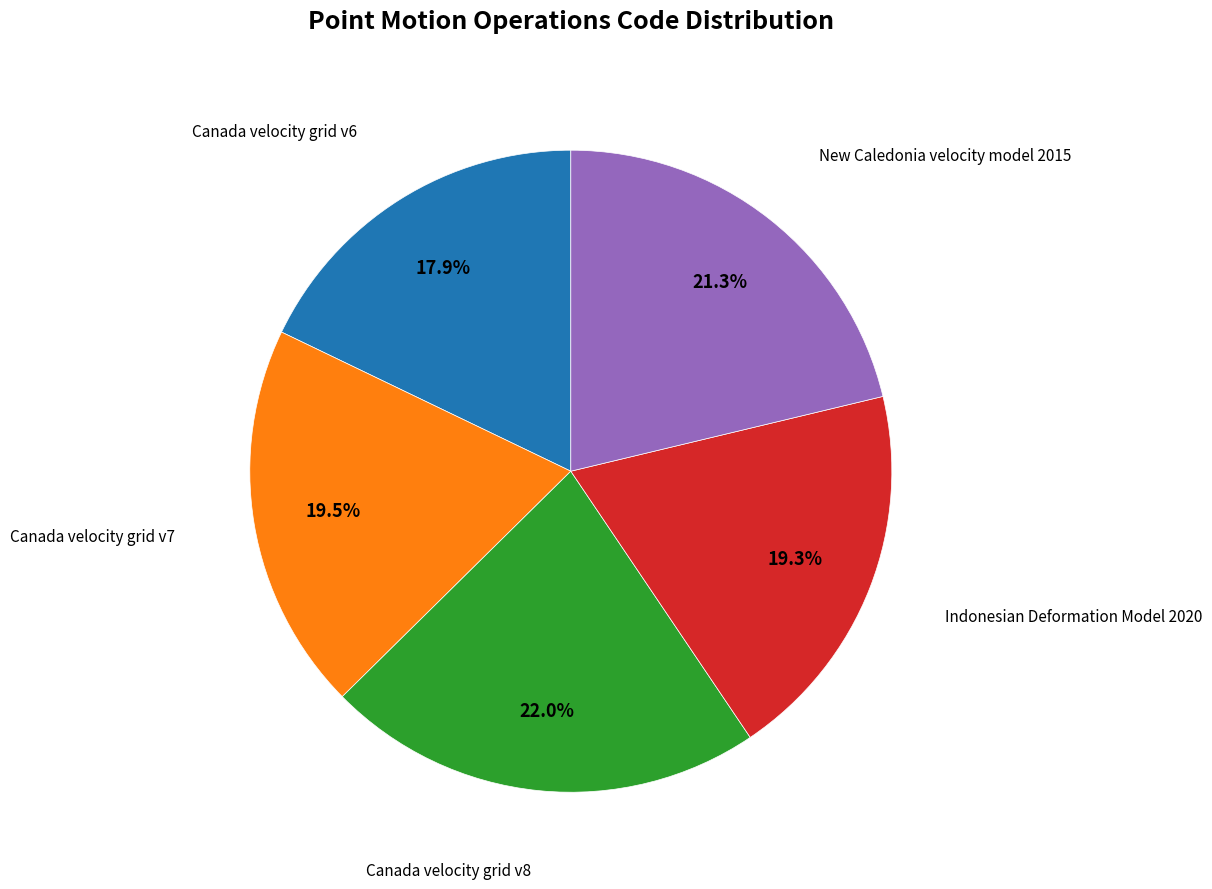

Is there a majority slice in this chart?

No